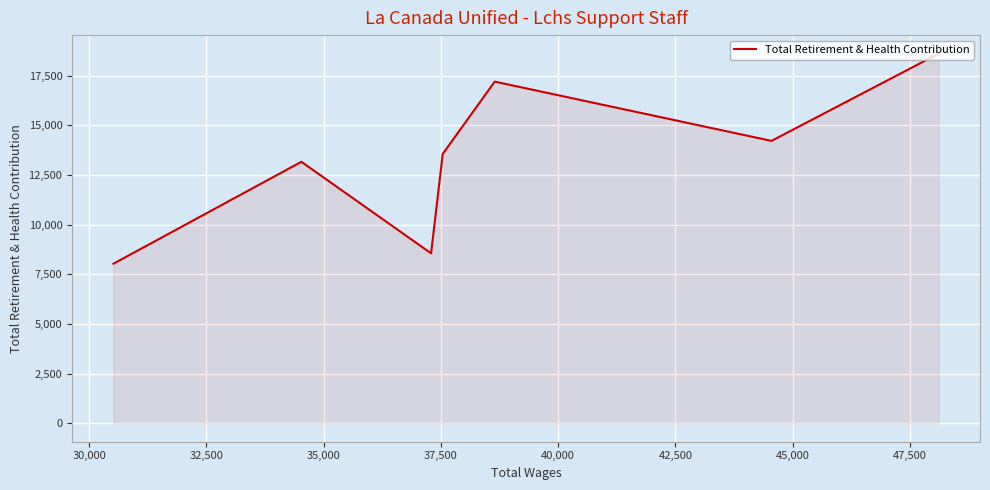

Count the number of data series in this chart.

1